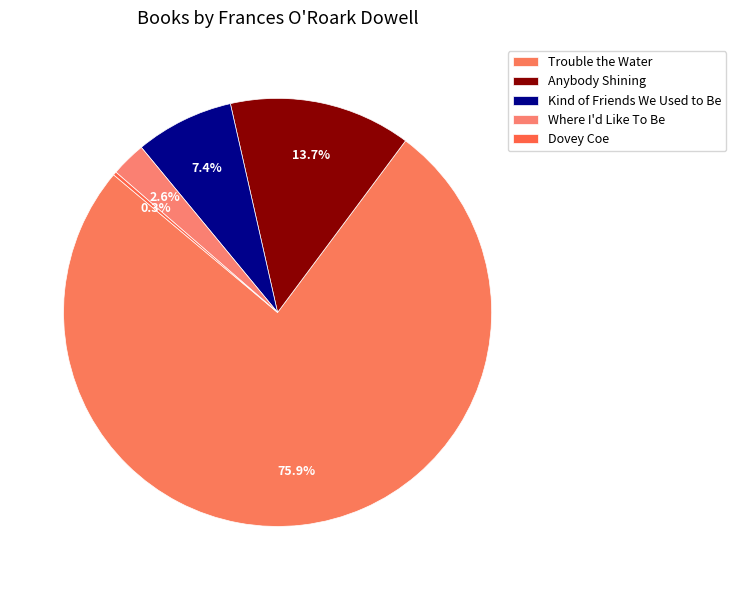

Does any single category account for the majority?

Yes